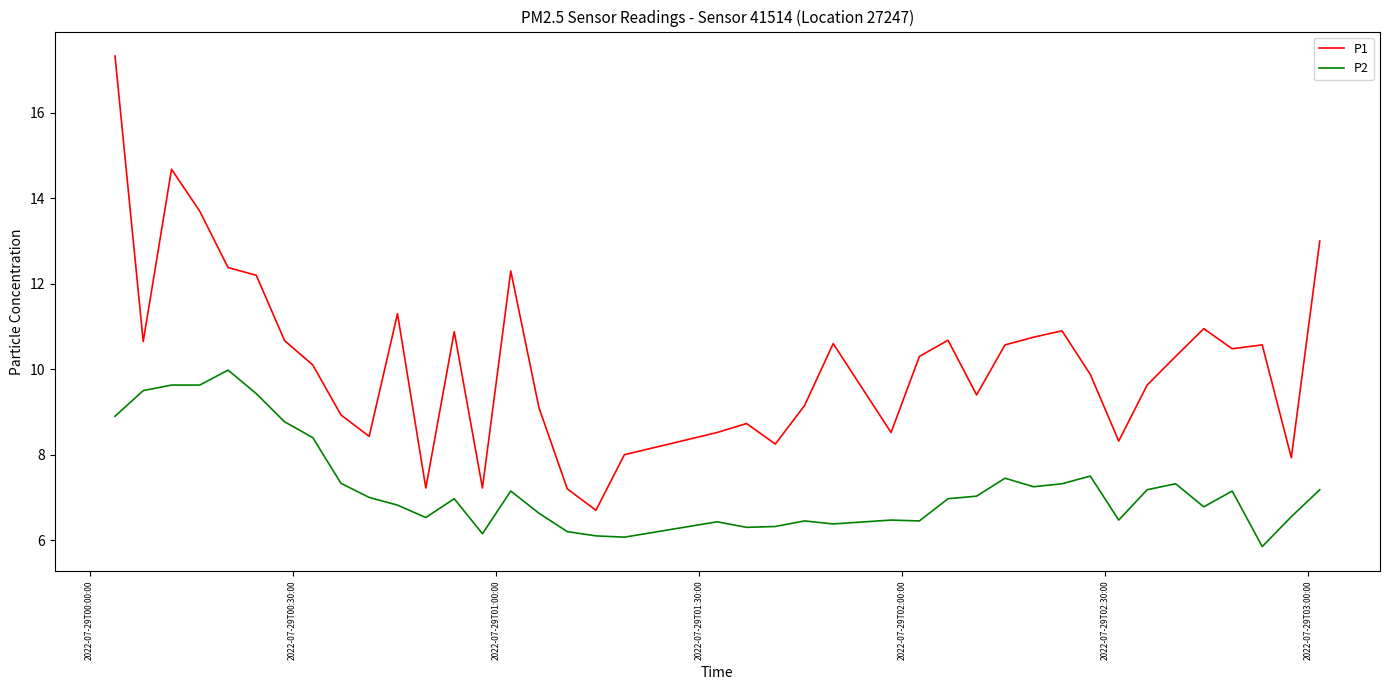

At how many categories does at least one series exceed 15?

1